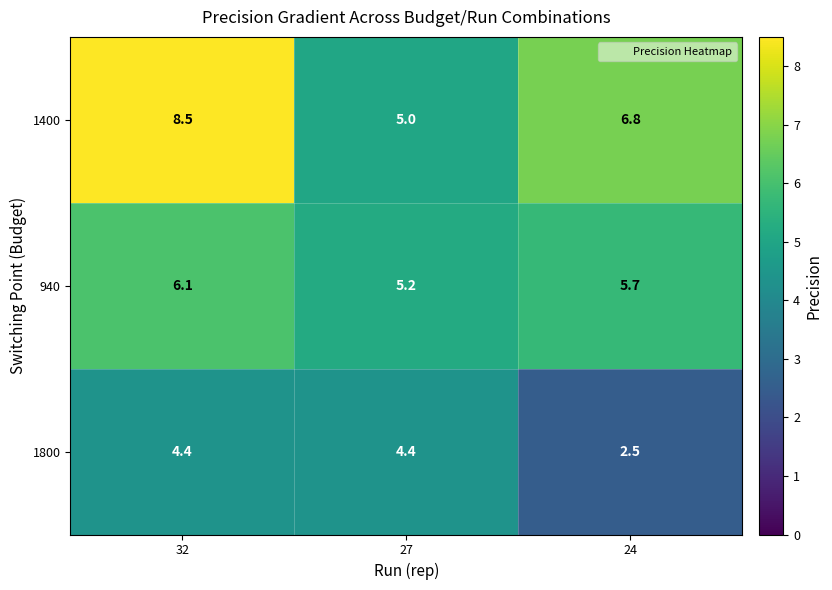

What is the average value of the 940 series?

5.7